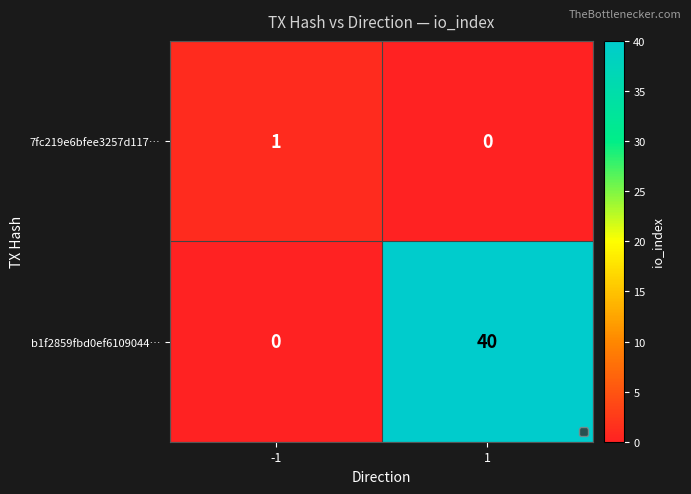

Which series has the widest spread of values?

b1f2859fbd0ef6109044…